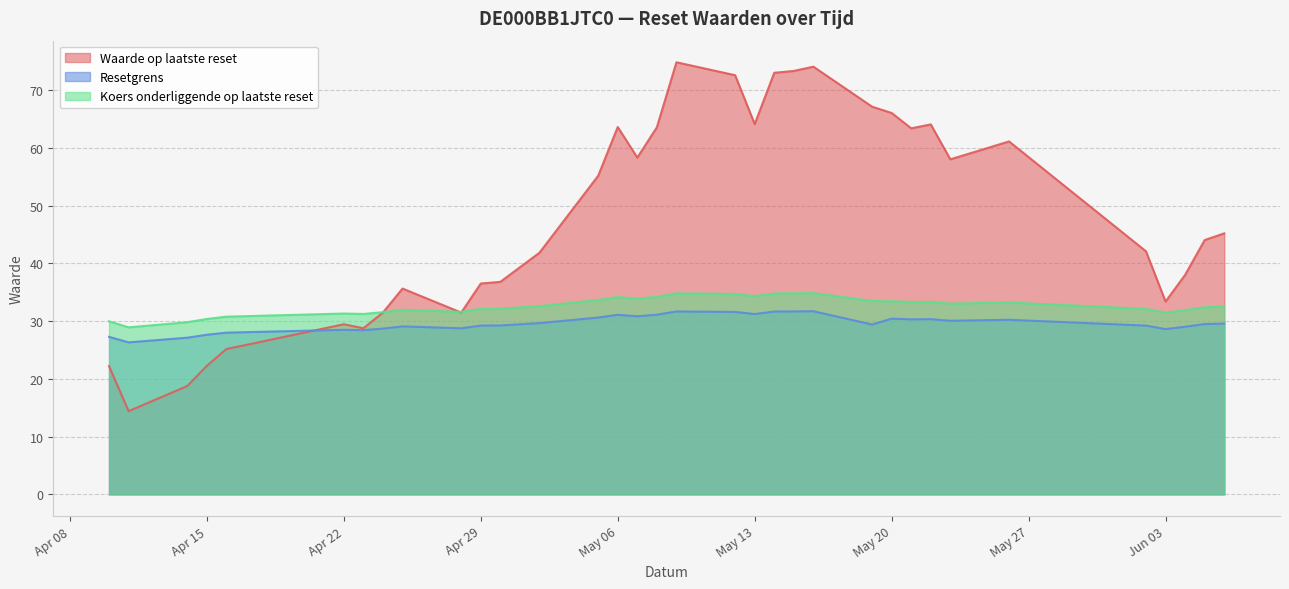

Is it true that Koers onderliggende op laatste reset equals 30.9 at 2025-04-17?

True